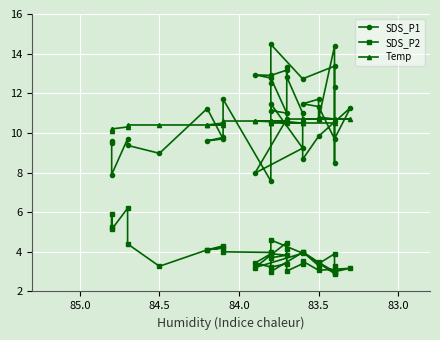

What is the highest value of the SDS_P2 series?

6.2